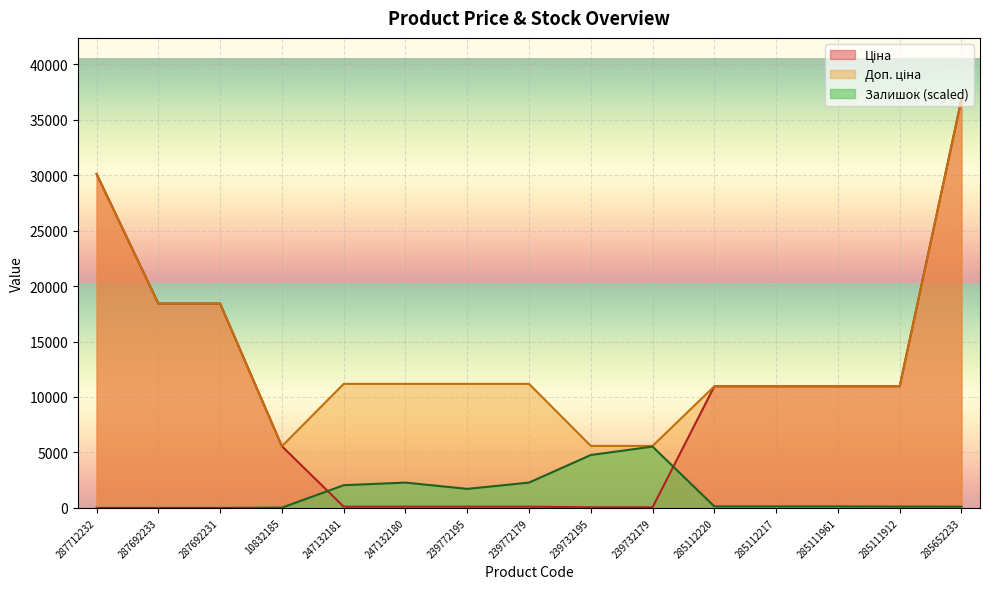

What is the sum of all Доп. ціна values?

209114.2